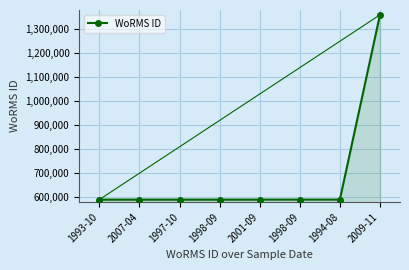

How many values exceed 590432?

3